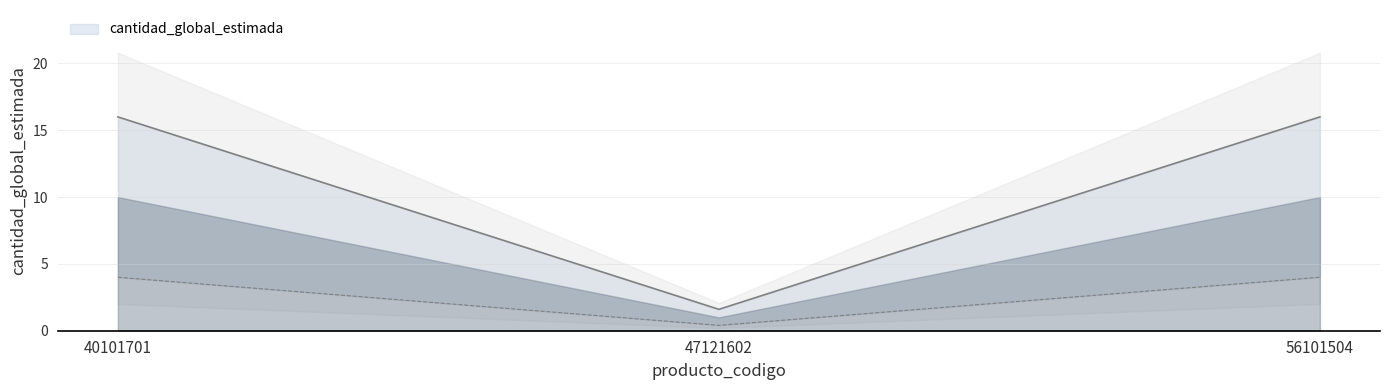

What is the smallest value displayed?

1.6